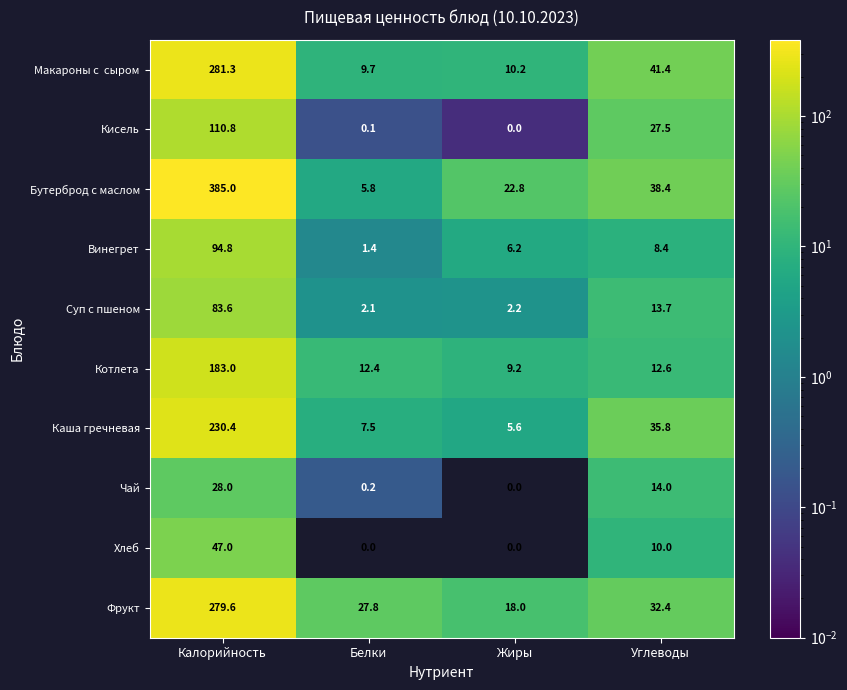

At which label does Суп с пшеном first exceed 13?

Калорийность